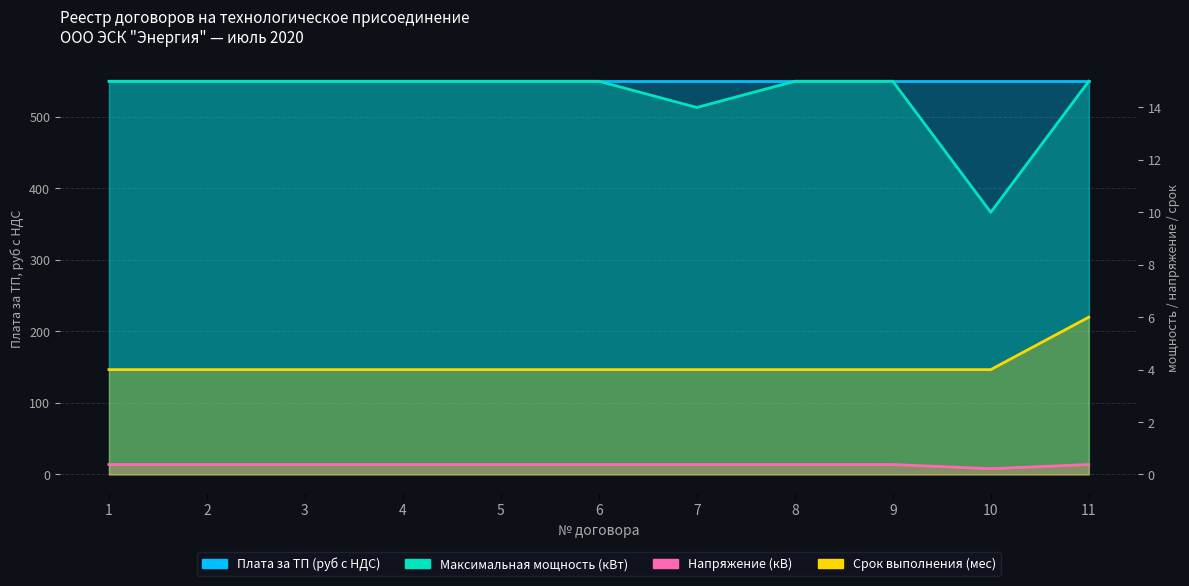

Count the Срок выполнения (мес) values in the range 4 to 5.

10